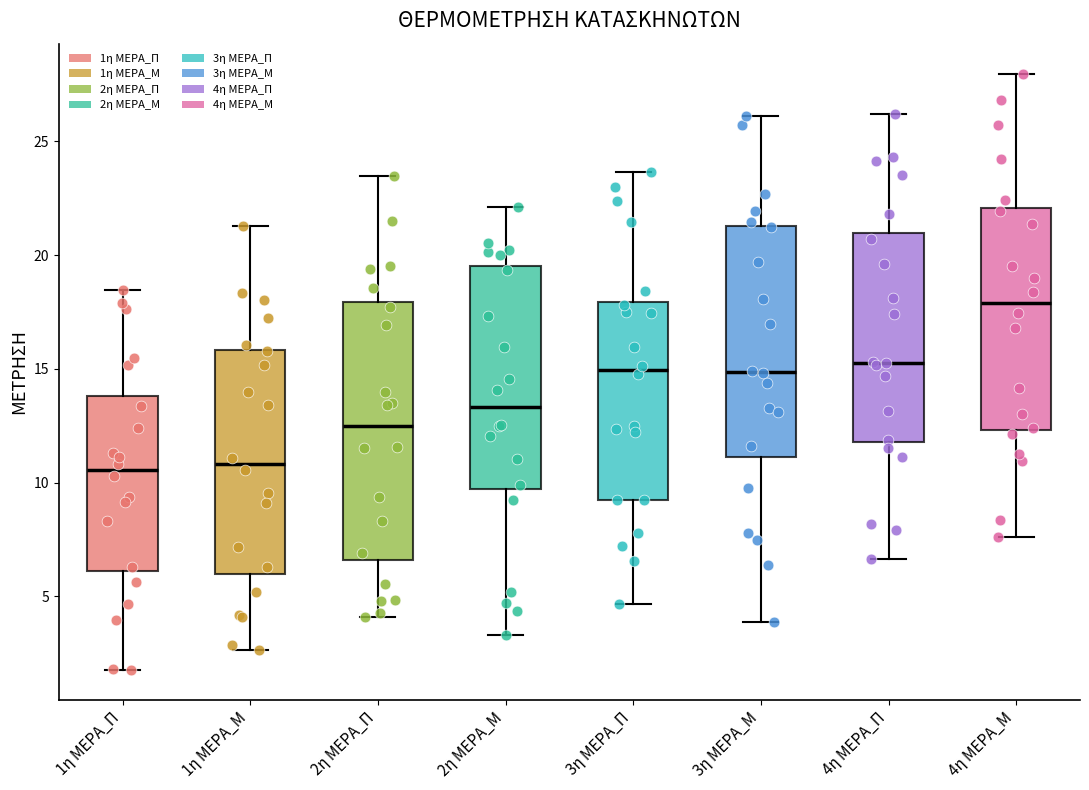

Where is the upper edge of the box for 3η ΜΕΡΑ_Μ on the y-axis? The values are not printed on the chart, so give them approximately, as read against the axis.

21.5